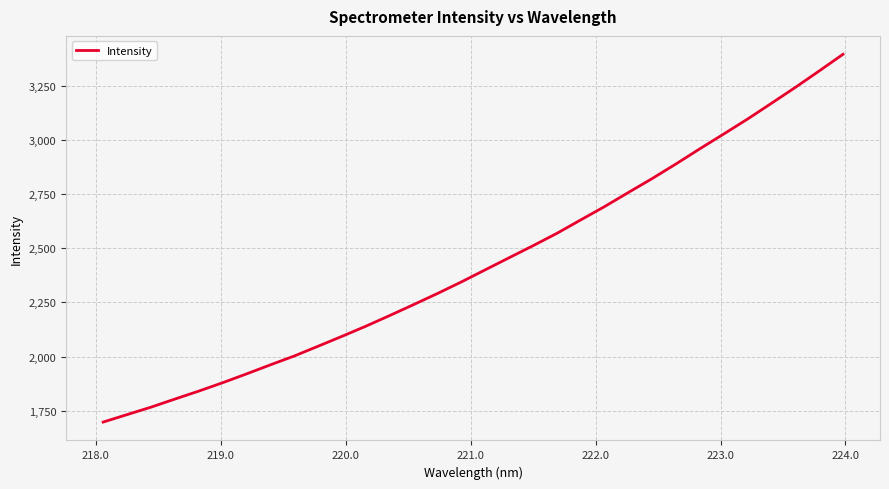

How many categories are shown in the chart?

32